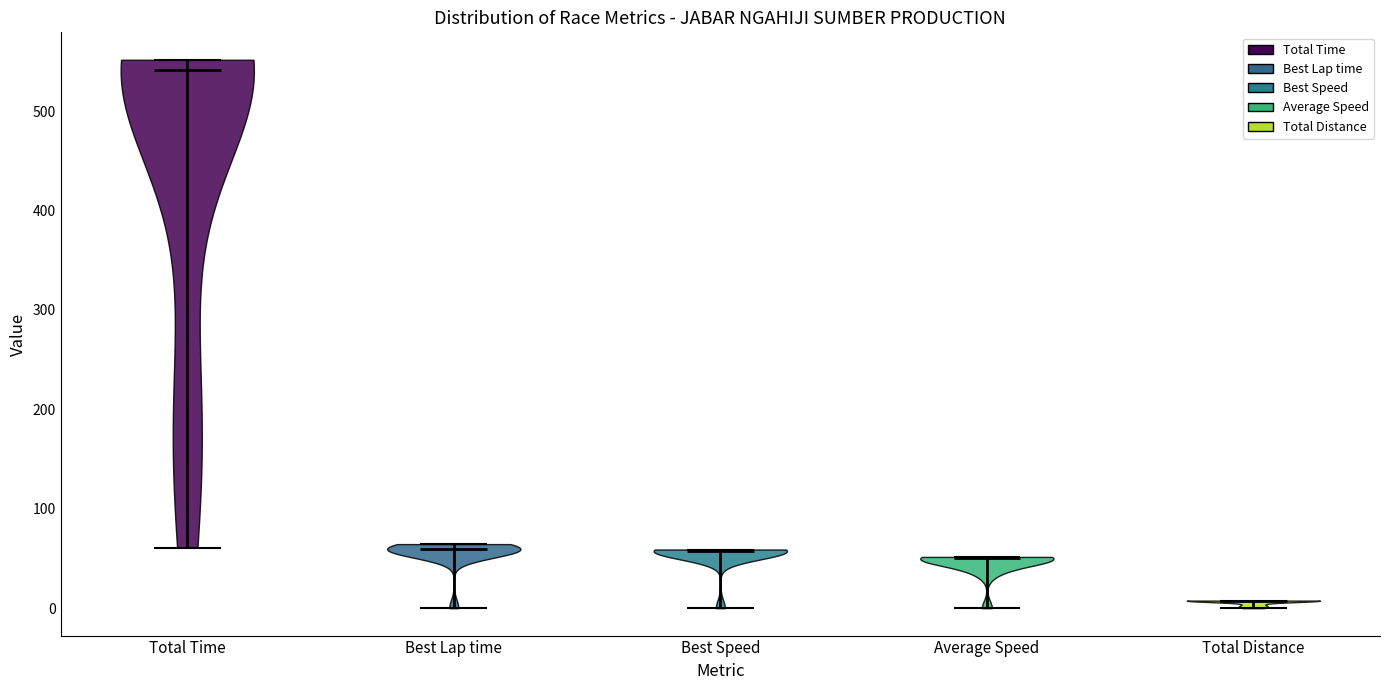

What is the highest point the violin for Average Speed reaches on the y-axis? The values are not printed on the chart, so give them approximately, as read against the axis.

50